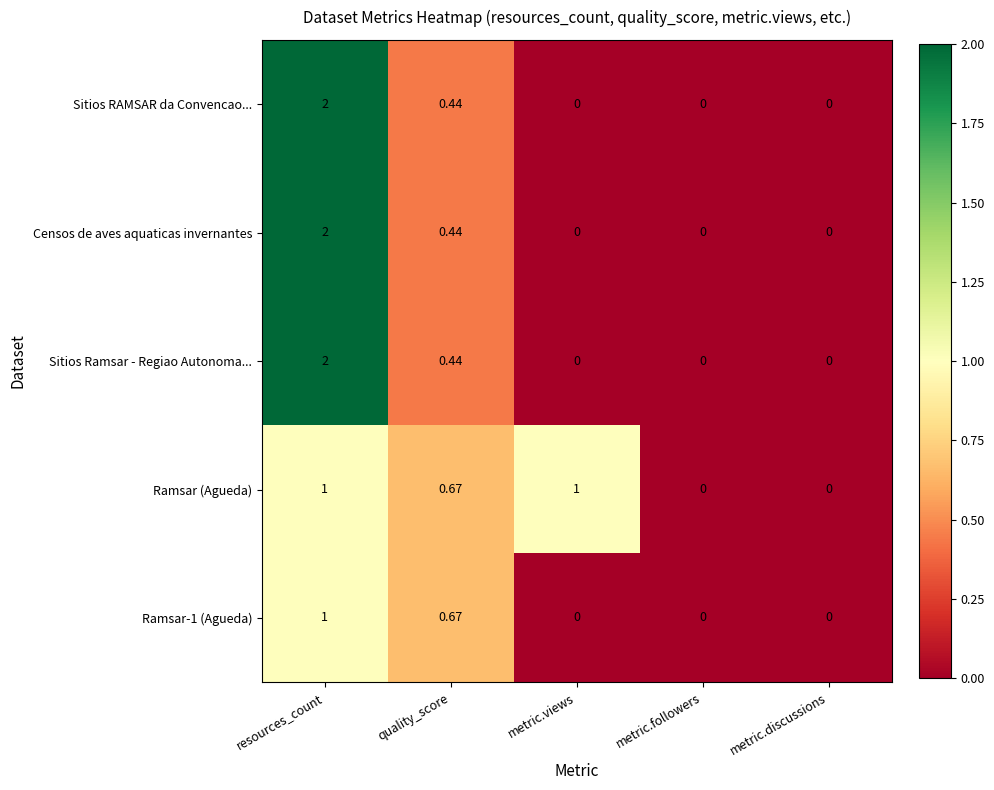

Is the value of Ramsar-1 (Agueda) at metric.discussions greater than the value of Ramsar (Agueda) at metric.views?

No